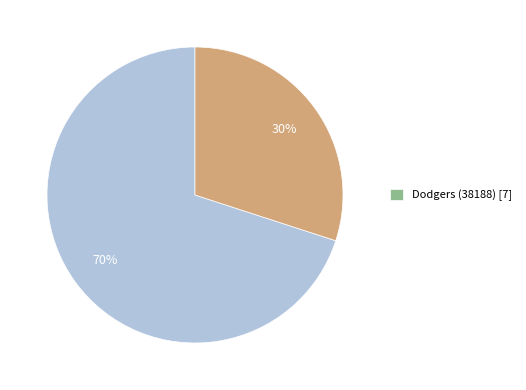

To the nearest percent, what is the average slice percentage?

50%